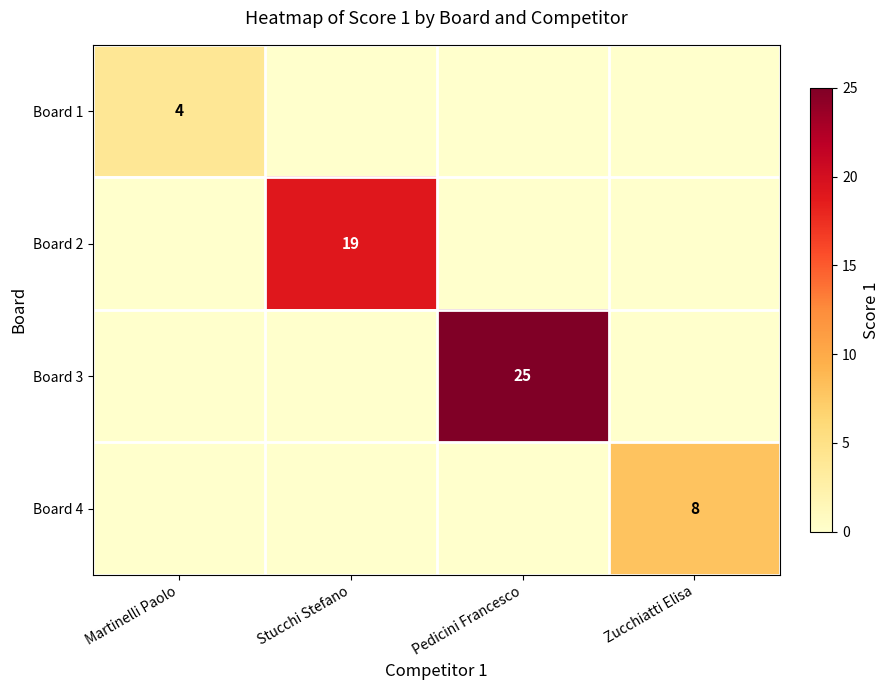

True or false: Board 4 has a value of 12 at Zucchiatti Elisa.

False